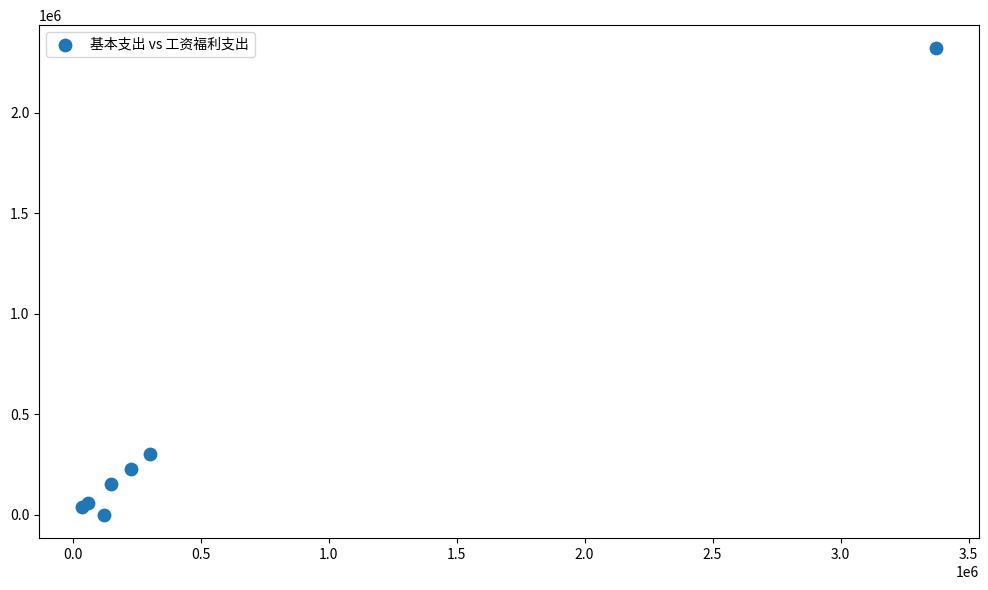

What Y value in the scatter plot is closest to 1160136?

304187.5